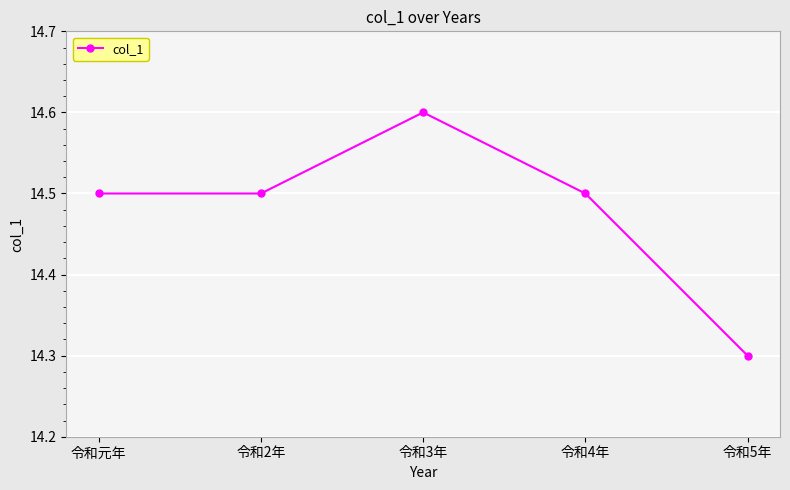

Is this an area chart (filled region under the line)?

No